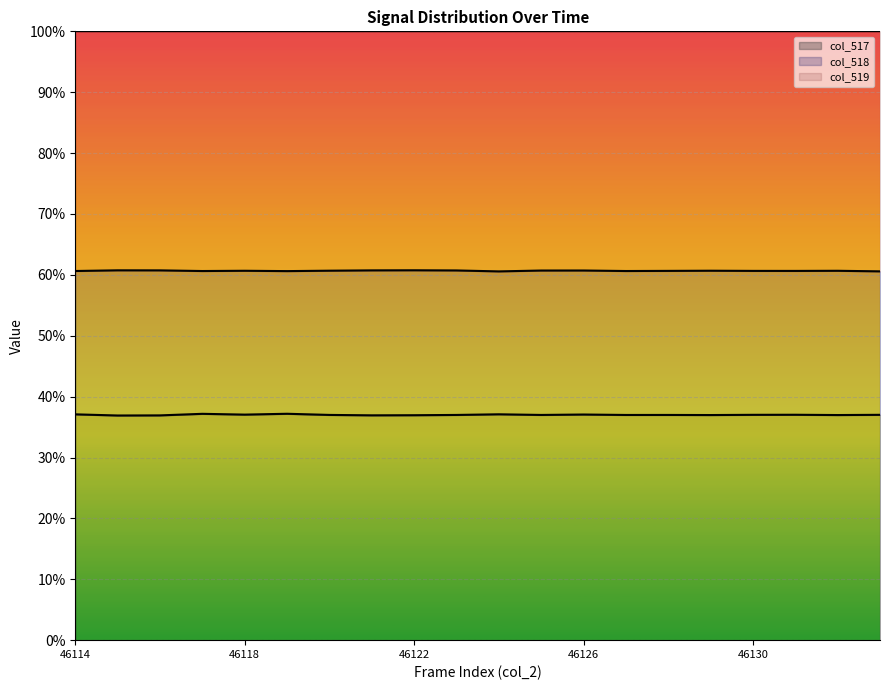

The col_517 series shows 37.1 at 46114. True or false?

True